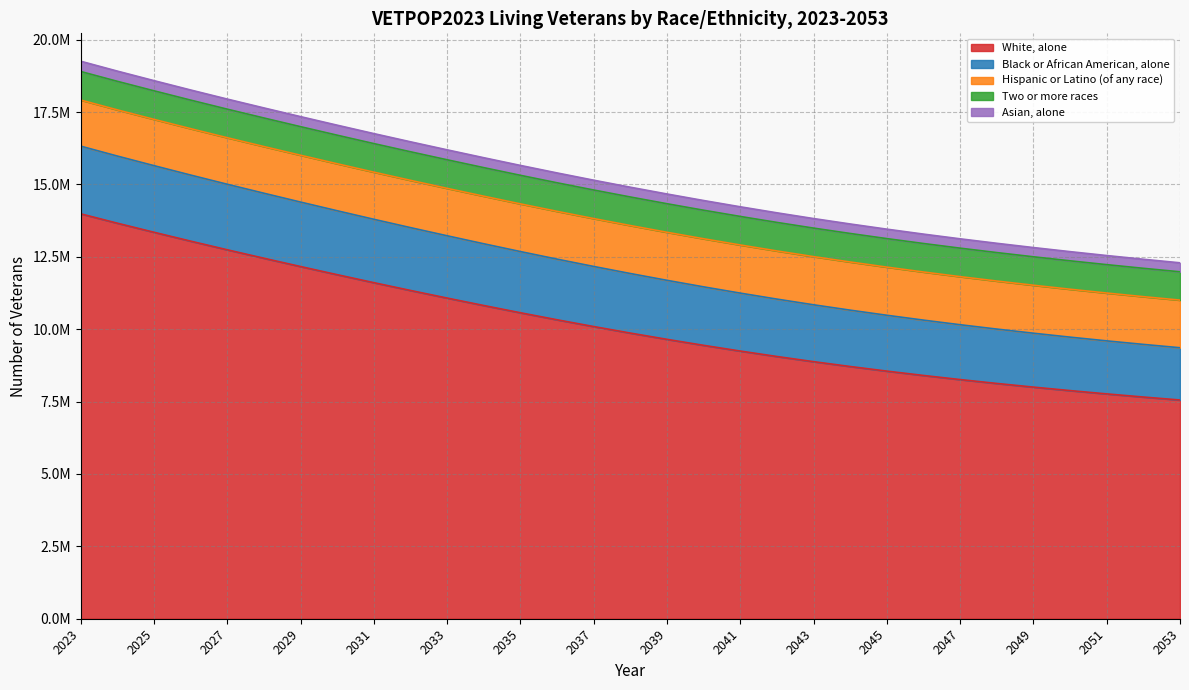

Is it true that Hispanic or Latino (of any race) equals 2266122.7 at 2047?

False